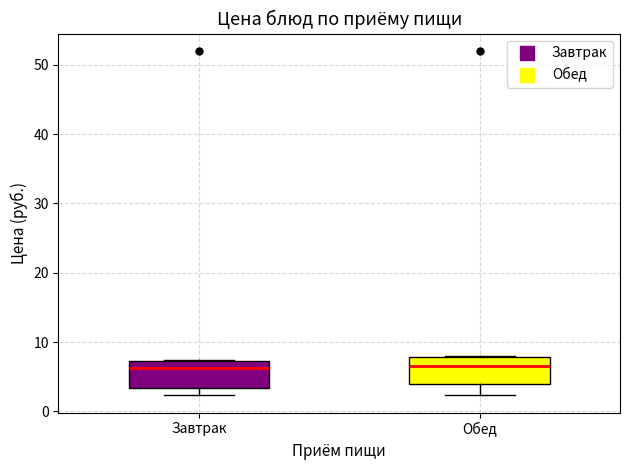

Reading left to right, transcribe this box plot: for each box, give where its median line is, the range the box spans, and where its two whiskers end, as read against the y-axis. The values are not printed on the chart, so give them approximately, as read against the axis.

Завтрак: median 6, box 3 to 7, whiskers 2 to 7
Обед: median 7, box 4 to 8, whiskers 2 to 8